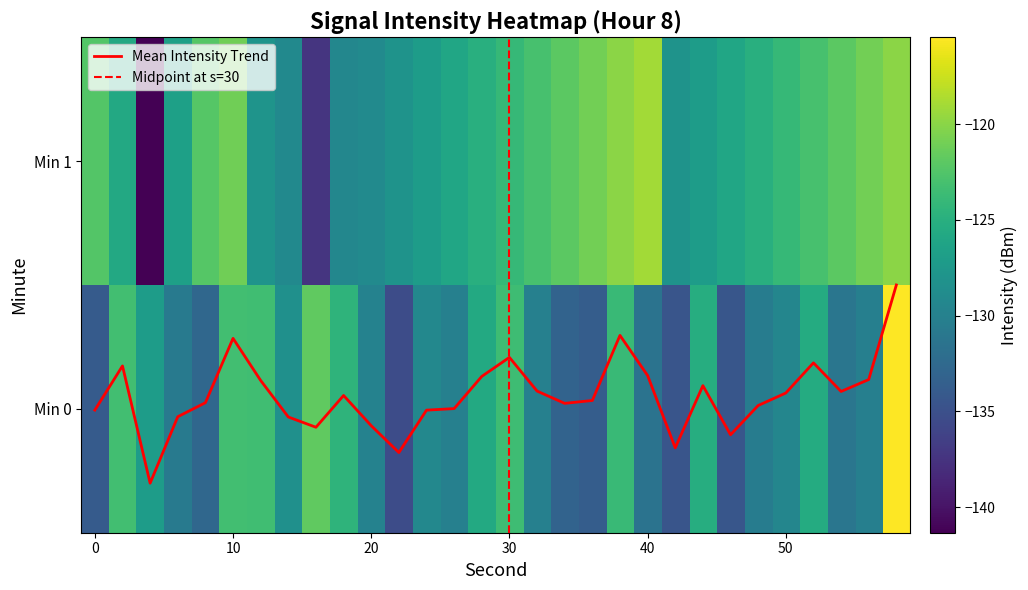

List the labels in order of minute_0 value, smallest first.

22, 42, 46, 0, 36, 34, 8, 40, 54, 6, 48, 56, 32, 26, 20, 50, 24, 14, 4, 28, 52, 44, 18, 38, 30, 12, 10, 2, 16, 58